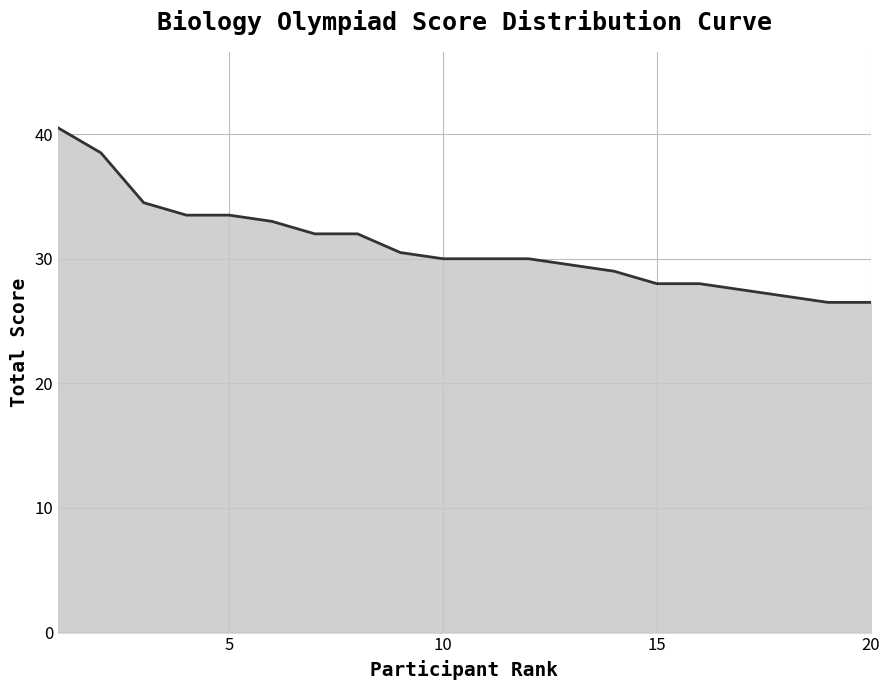

What is the difference between the maximum and minimum values?

14.0